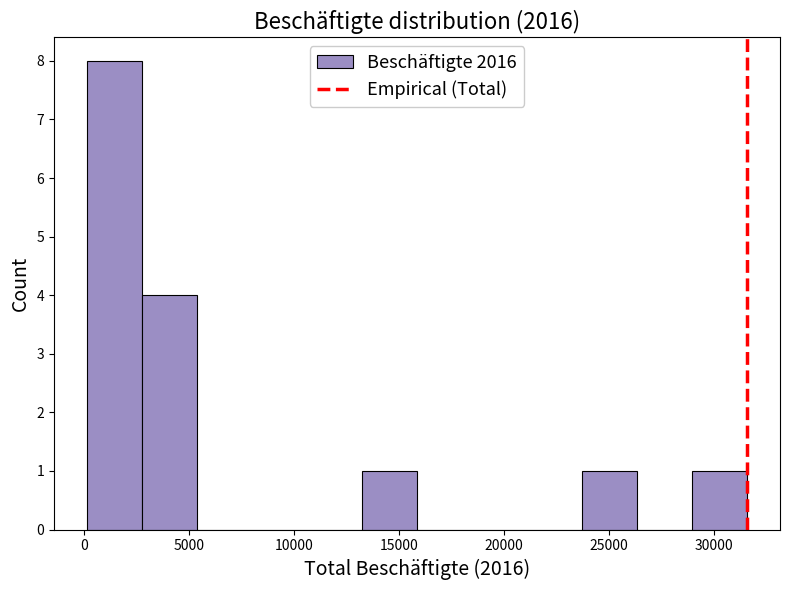

Reading left to right, list every bar in this chart as the range it spans on the x-axis followed by its height. Neither the bar edges nor the heights are printed on the chart, so give them approximately, as read against the axes.

0 to 2500: 8
2500 to 5500: 4
5500 to 8000: 0
8000 to 10500: 0
10500 to 13000: 0
13000 to 16000: 1
16000 to 18500: 0
18500 to 21000: 0
21000 to 23500: 0
23500 to 26500: 1
26500 to 29000: 0
29000 to 31500: 1